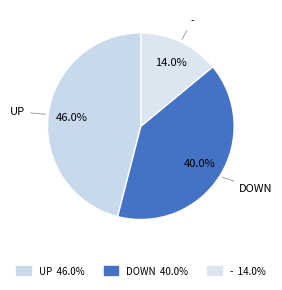

Which category has the smallest portion of the pie?

-